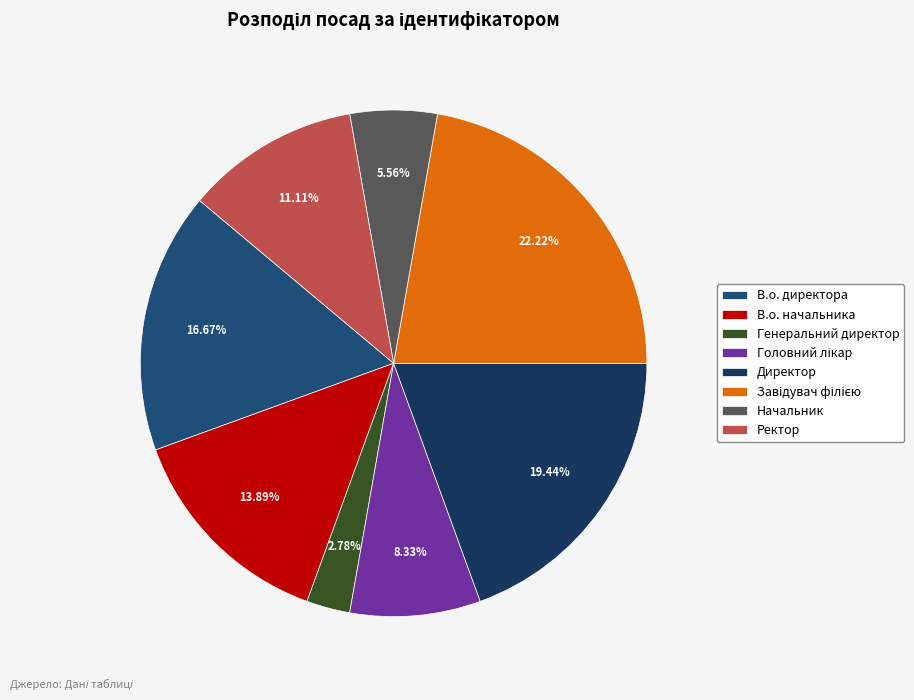

To the nearest percent, what is the difference between the largest and smallest slice percentages?

19%